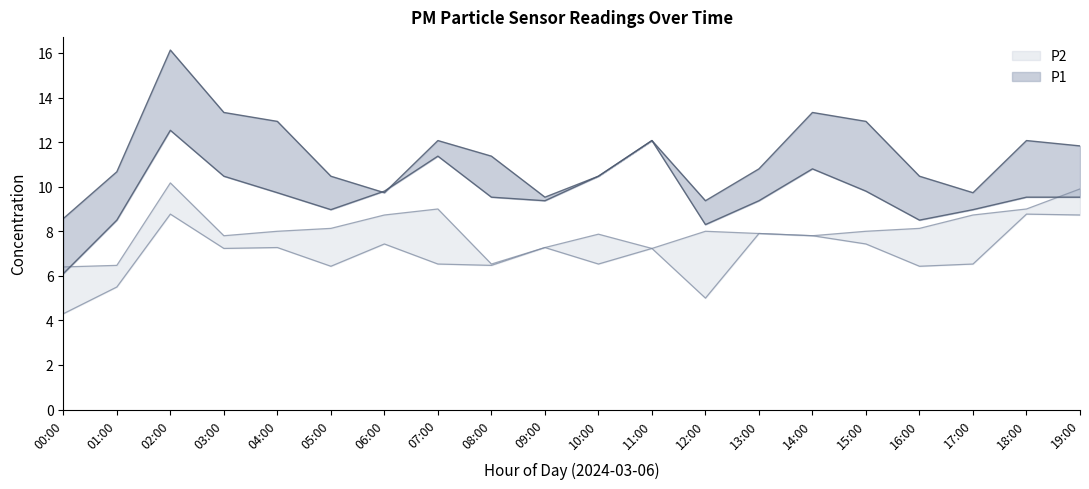

What is the difference between the highest and lowest values at 01:00?

4.2